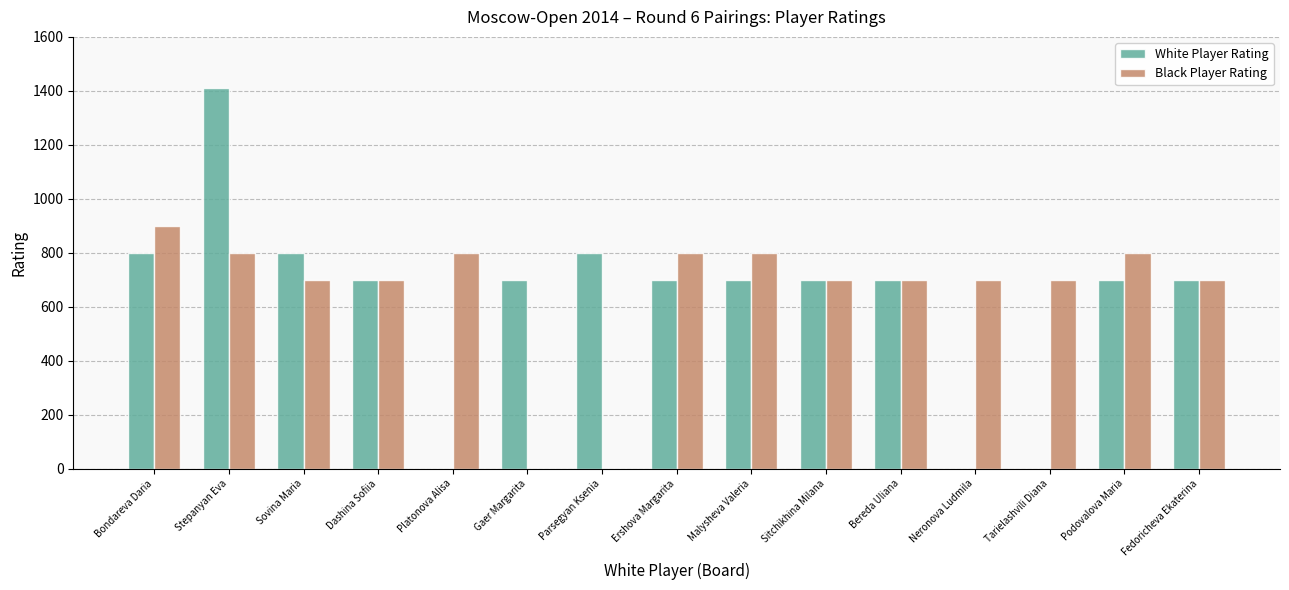

What are all the series names shown in the legend?

White Player Rating, Black Player Rating